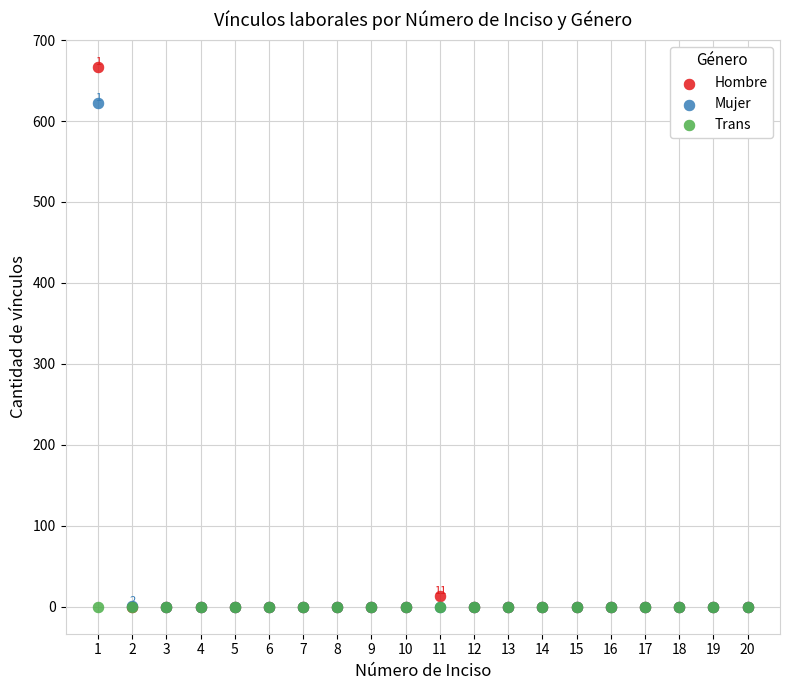

Across all series, what Y value is closest to 333?

622